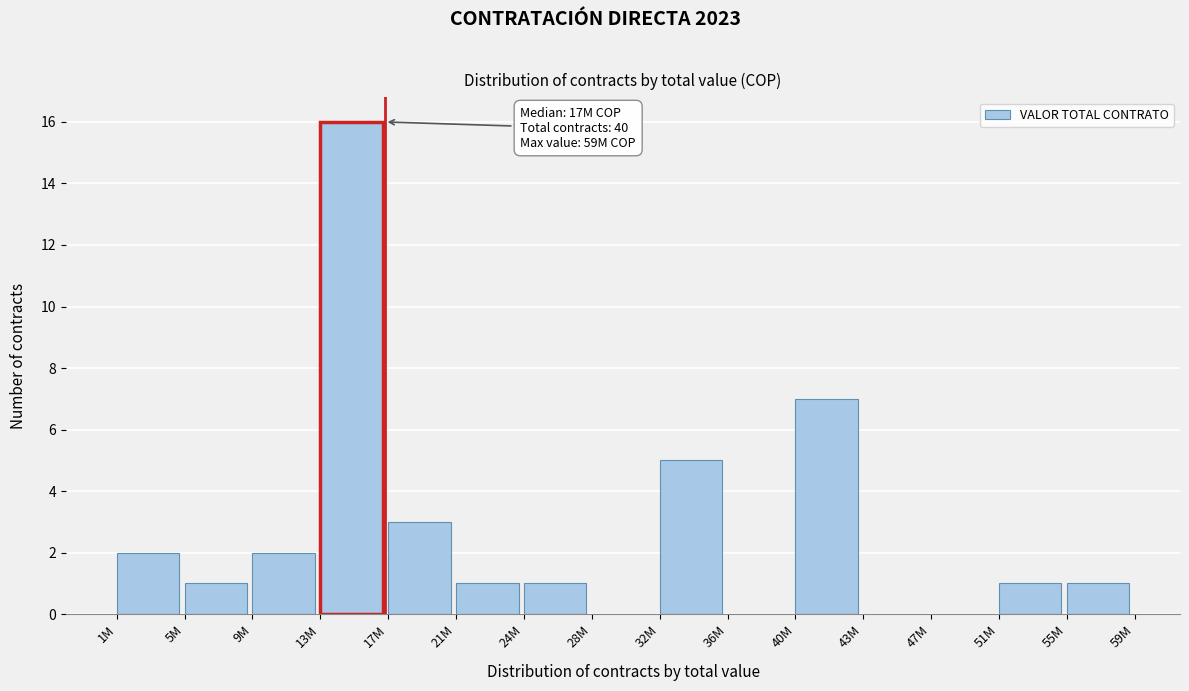

Reading right to left, what are all the values shown in this chart?

55M=1	51M=1	47M=0	43M=0	40M=7	36M=0	32M=5	28M=0	24M=1	21M=1	17M=3	13M=16	9M=2	5M=1	1M=2